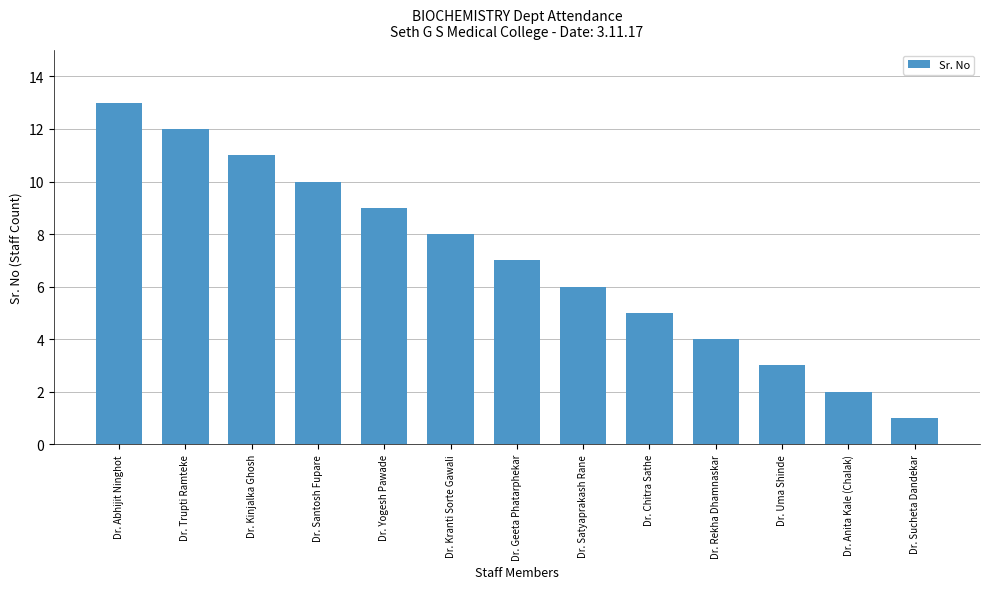

How many series are shown in this chart?

1